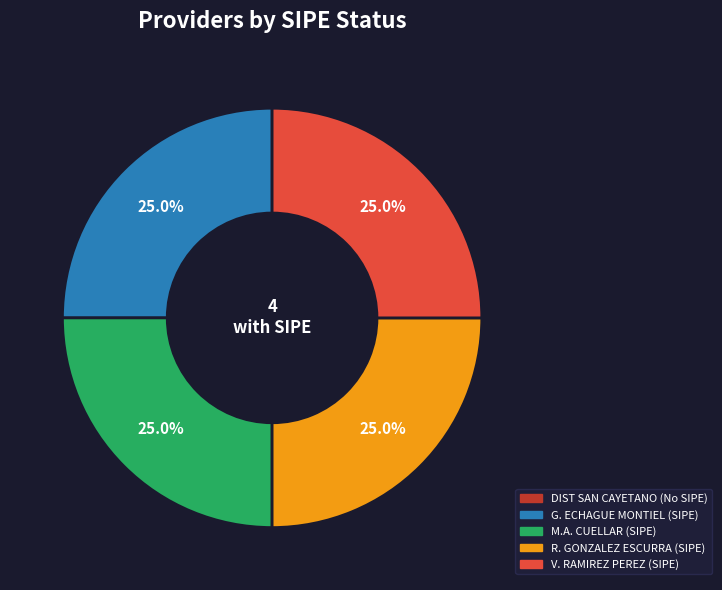

Does any single category account for the majority?

No